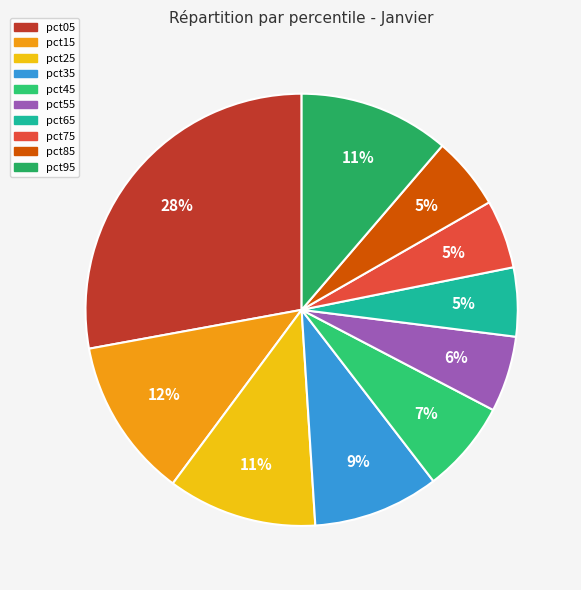

Rank the categories by value from lowest to highest.

pct75, pct65, pct85, pct55, pct45, pct35, pct25, pct95, pct15, pct05